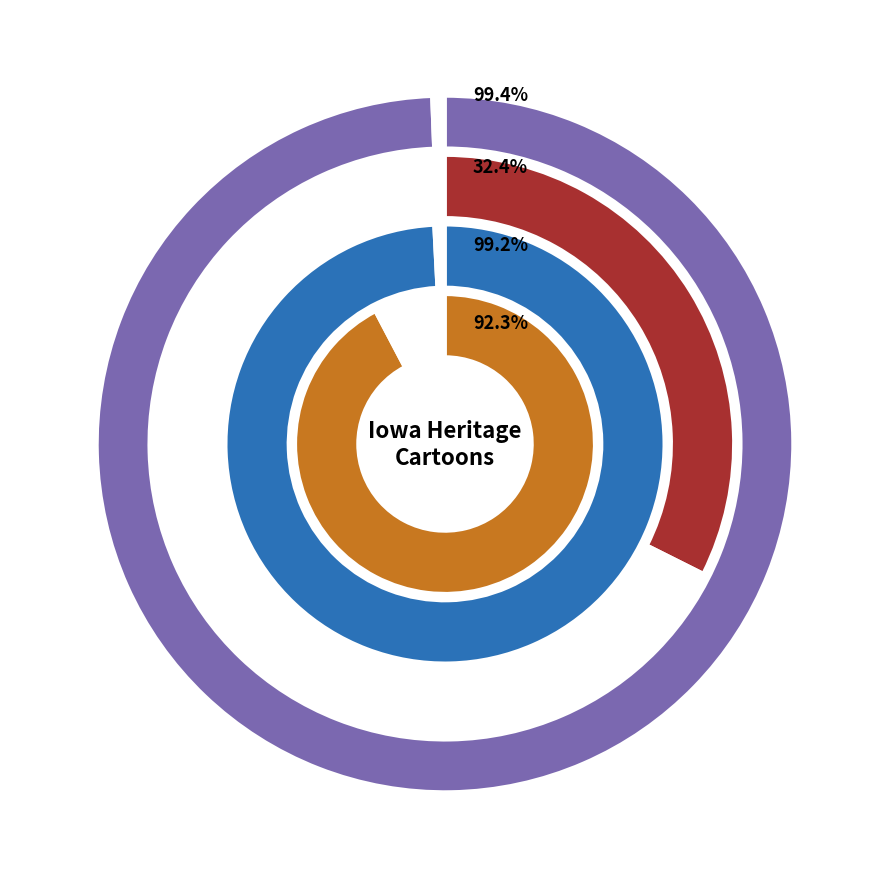

Is 4677 the majority of the pie?

No